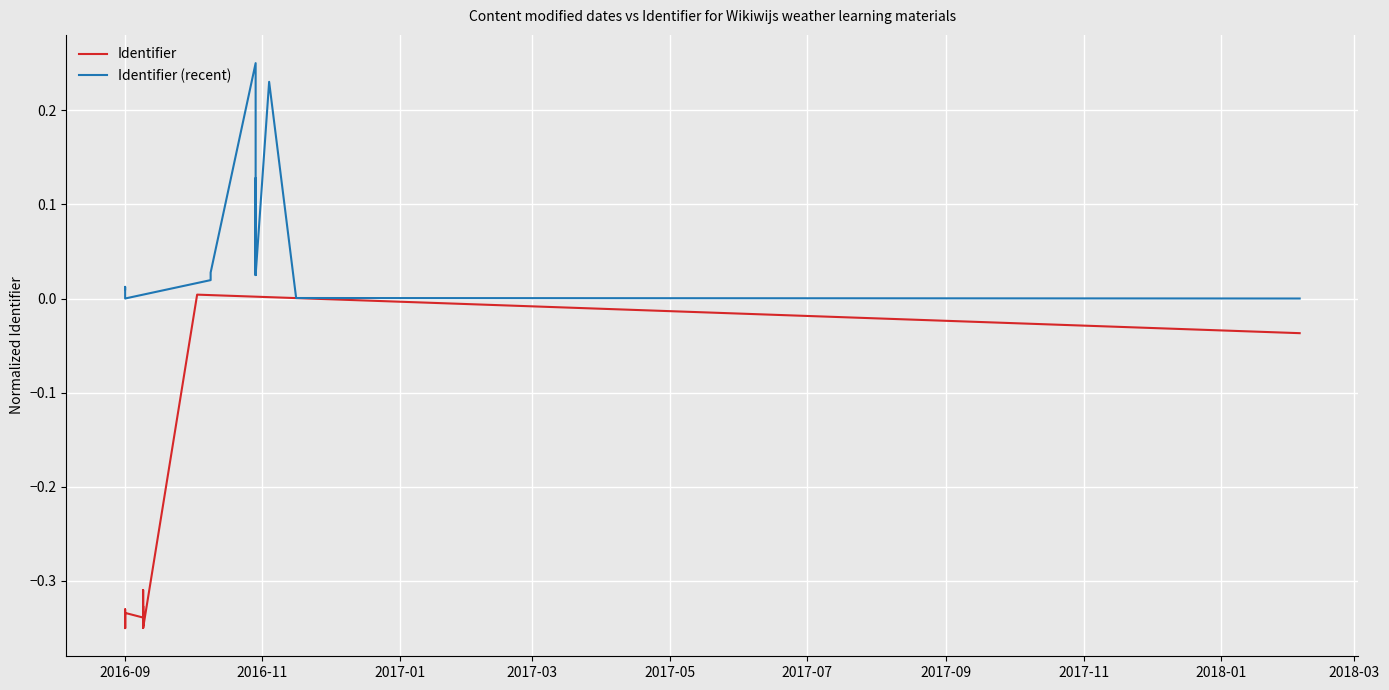

At which label does Identifier reach its minimum?

2016-09